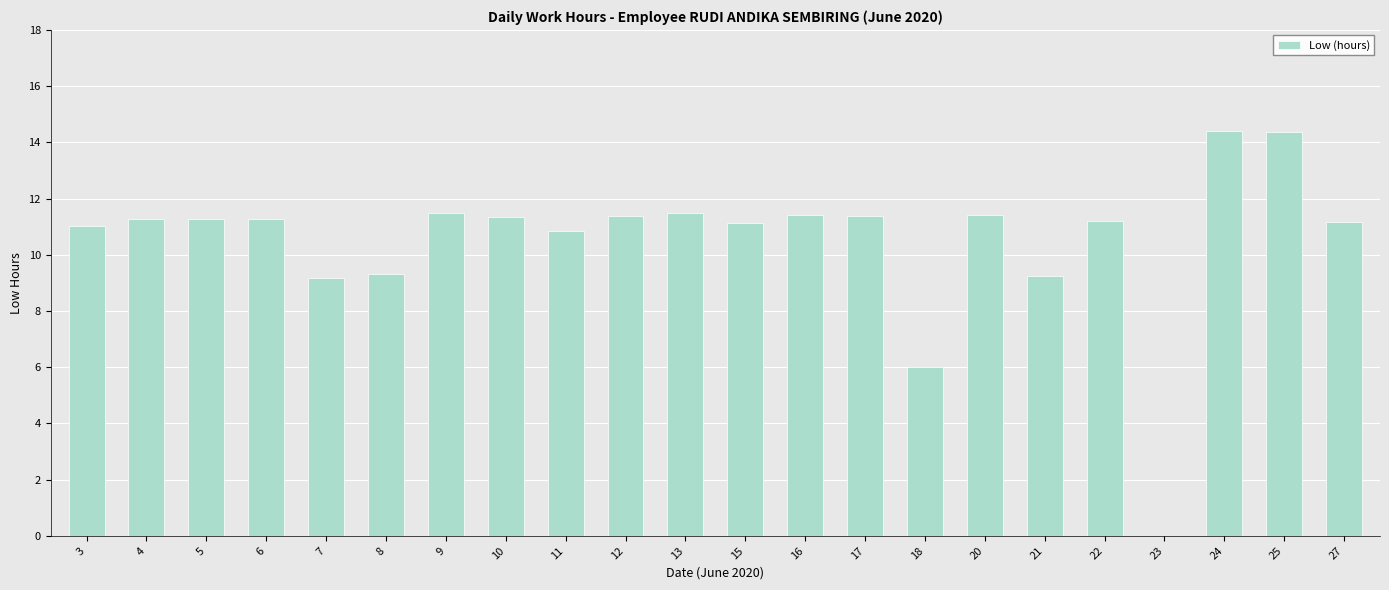

What is the sum of all values?

231.6